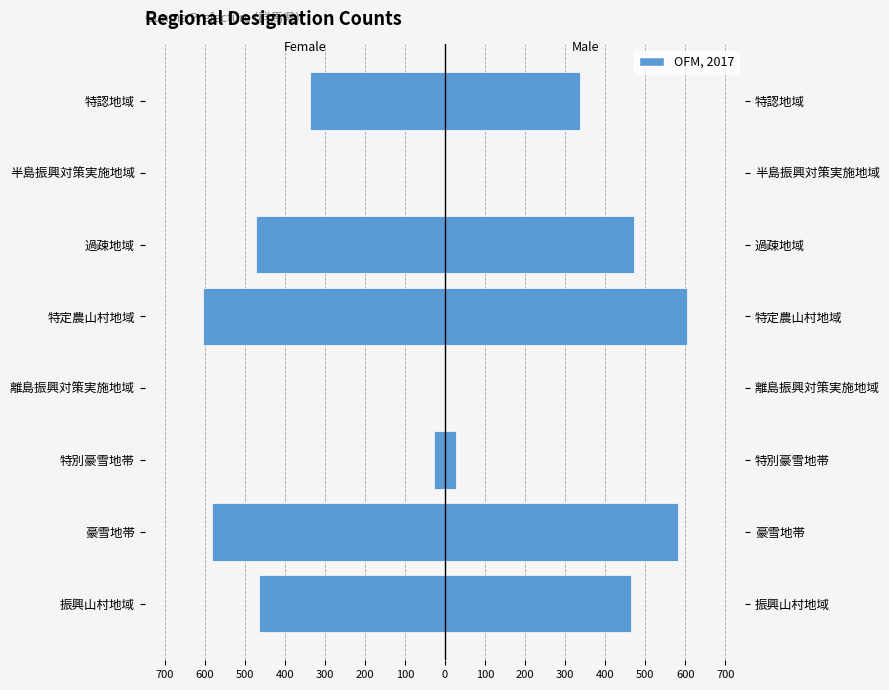

What is the difference between the maximum and minimum values in the Male series?

604